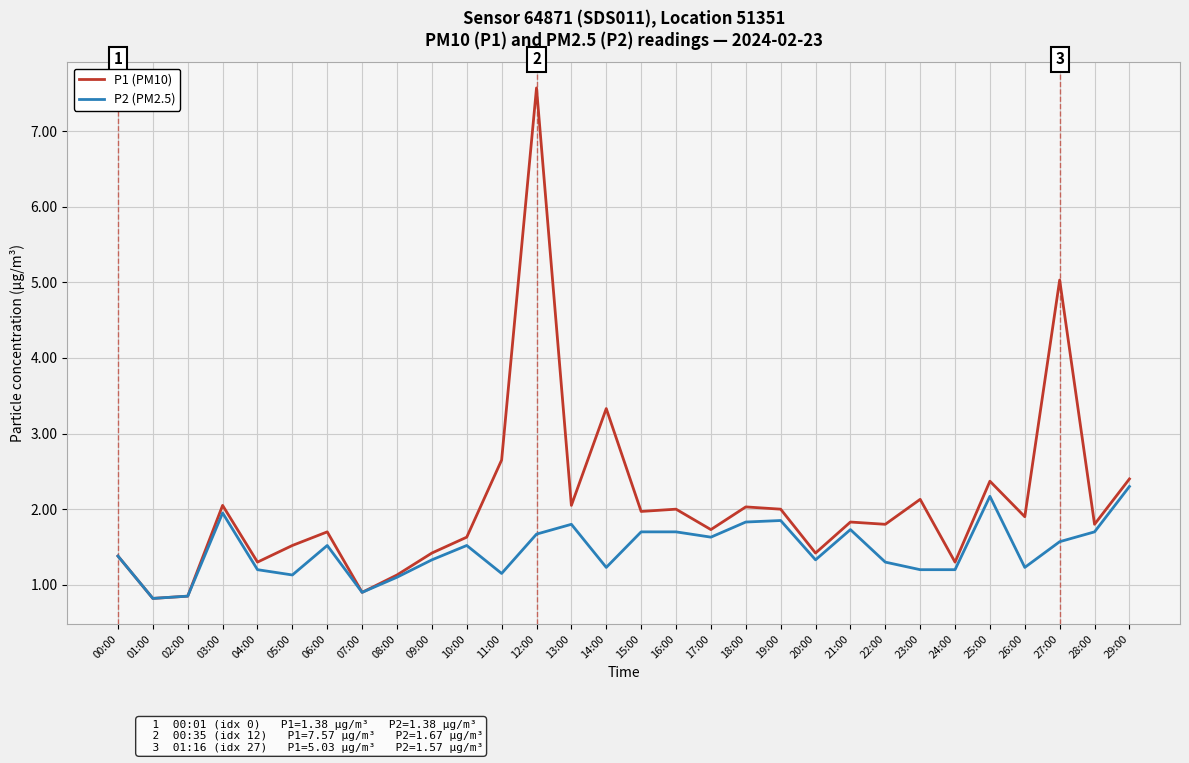

Between 03:00 and 06:00, which series saw the biggest shift?

P2 (PM2.5)